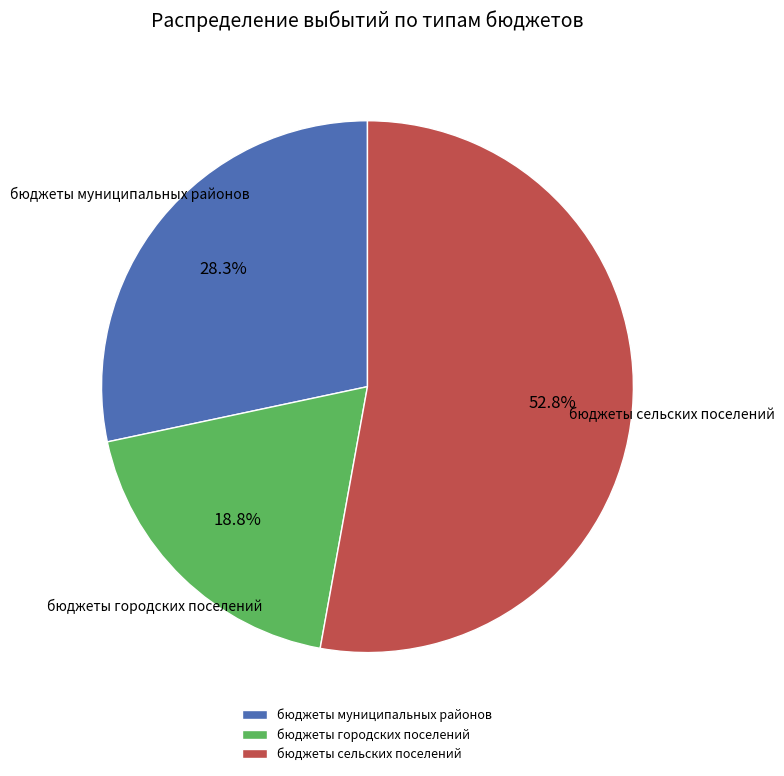

Is бюджеты городских поселений the majority of the pie?

No